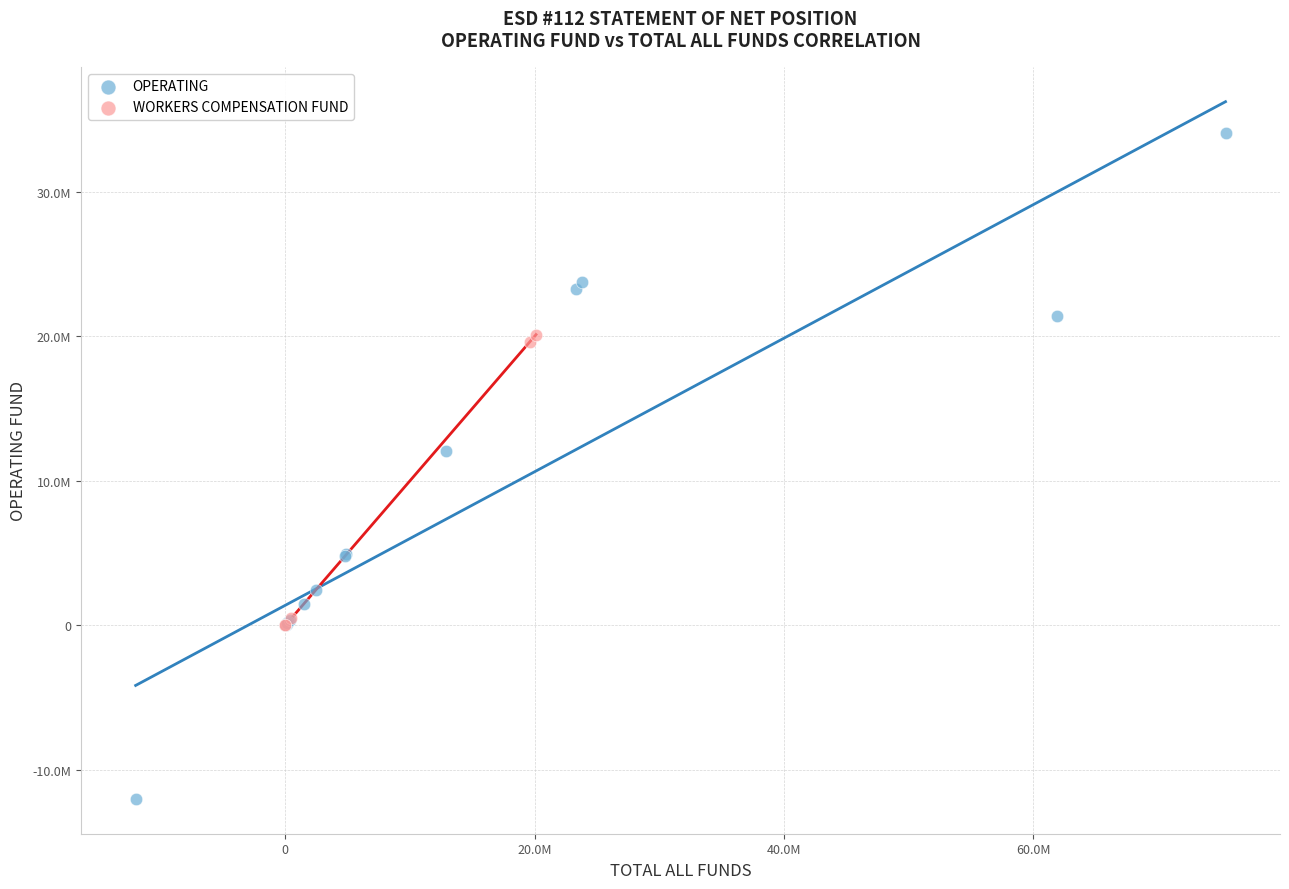

What are all the series names shown in the legend?

OPERATING, WORKERS COMPENSATION FUND